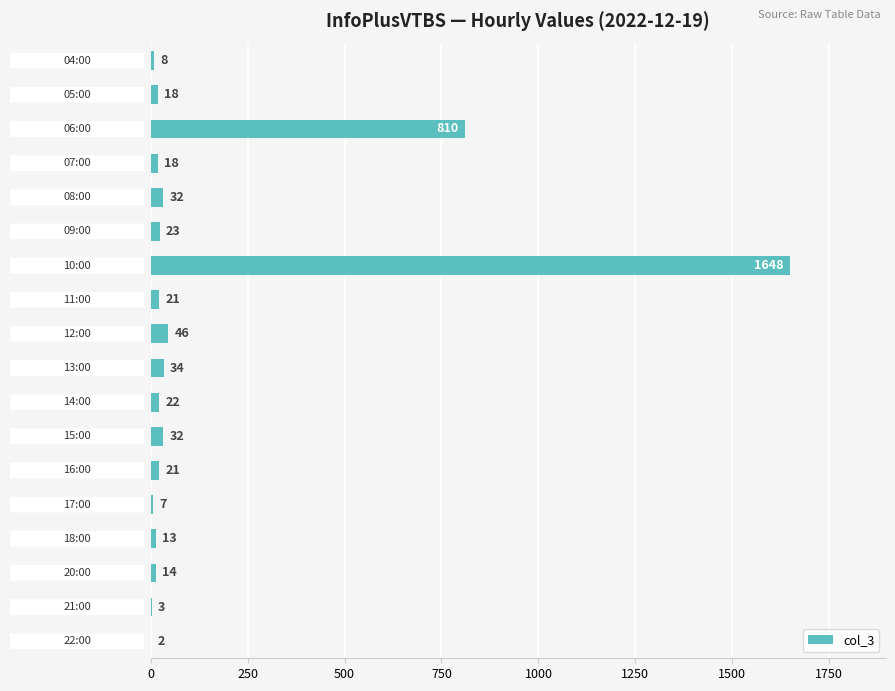

Are the bars horizontal?

Yes